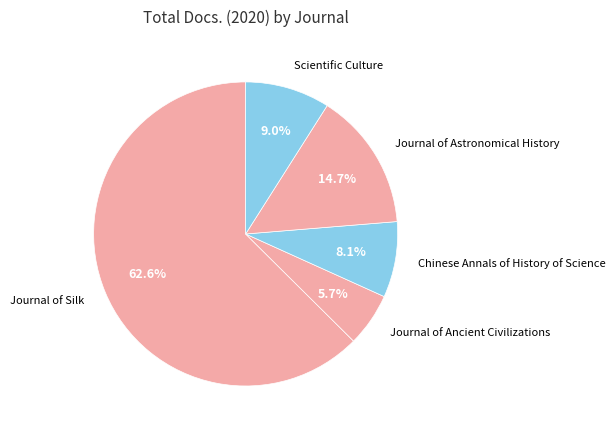

How many segments does this pie chart have?

5